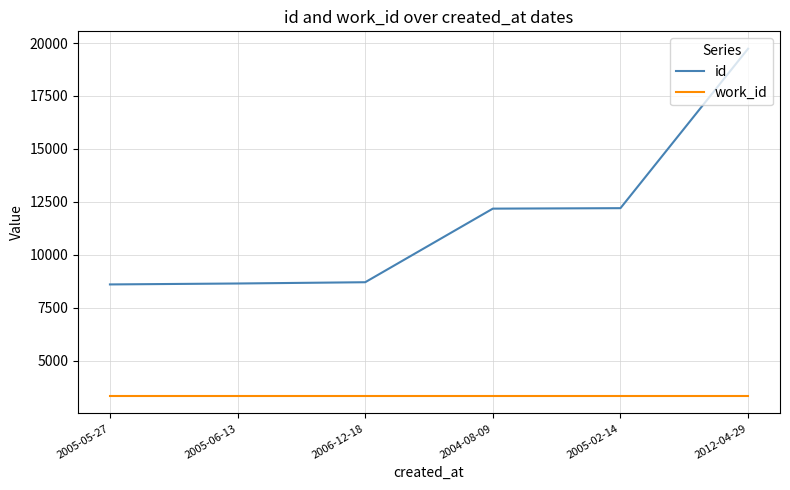

Does the chart have visible grid lines?

Yes